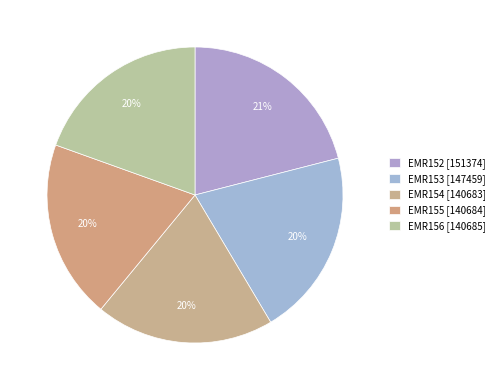

Does any single category account for the majority?

No